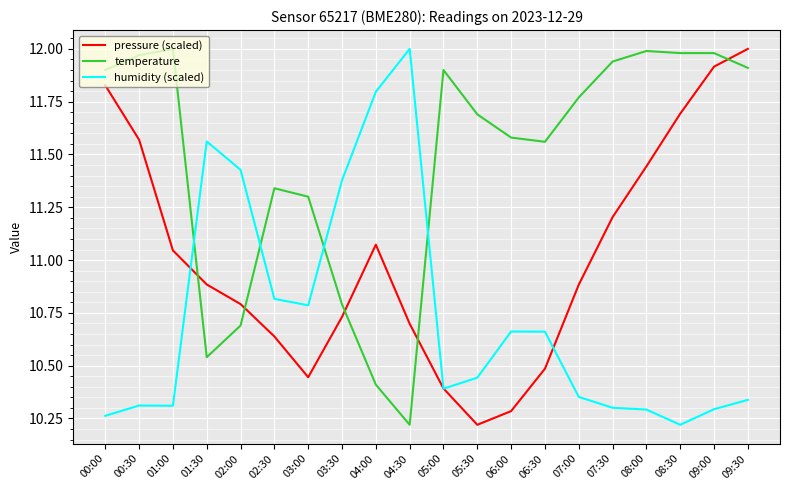

At which label does pressure (scaled) reach its peak?

09:30